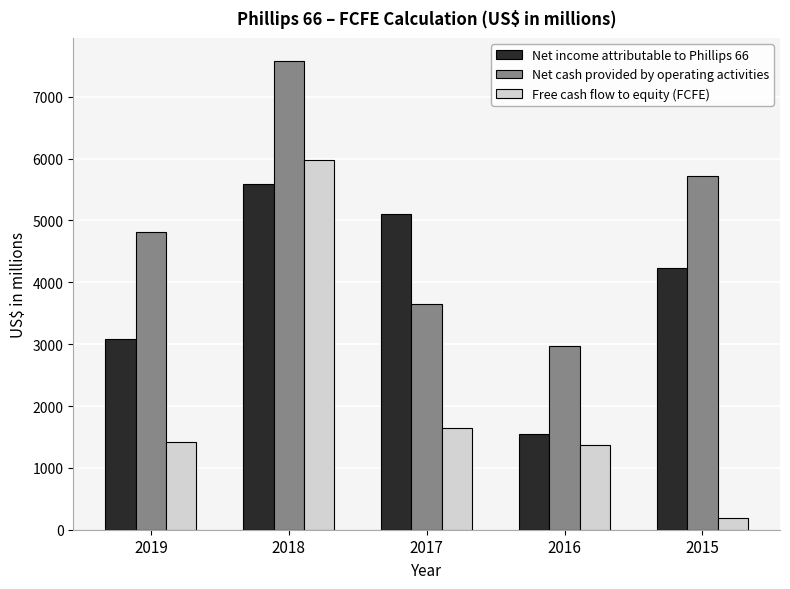

Does the chart contain stacked bars?

No